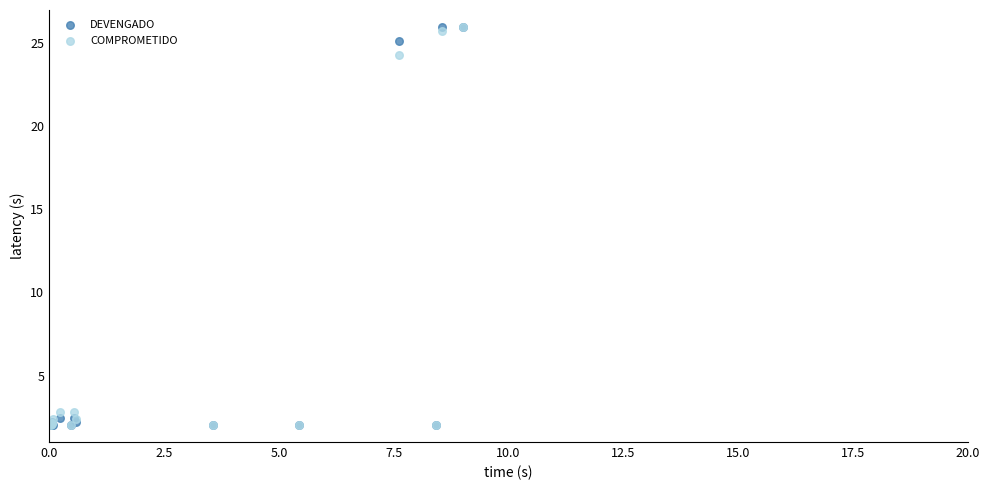

In the DEVENGADO series, what Y value is closest to 14?

25.1